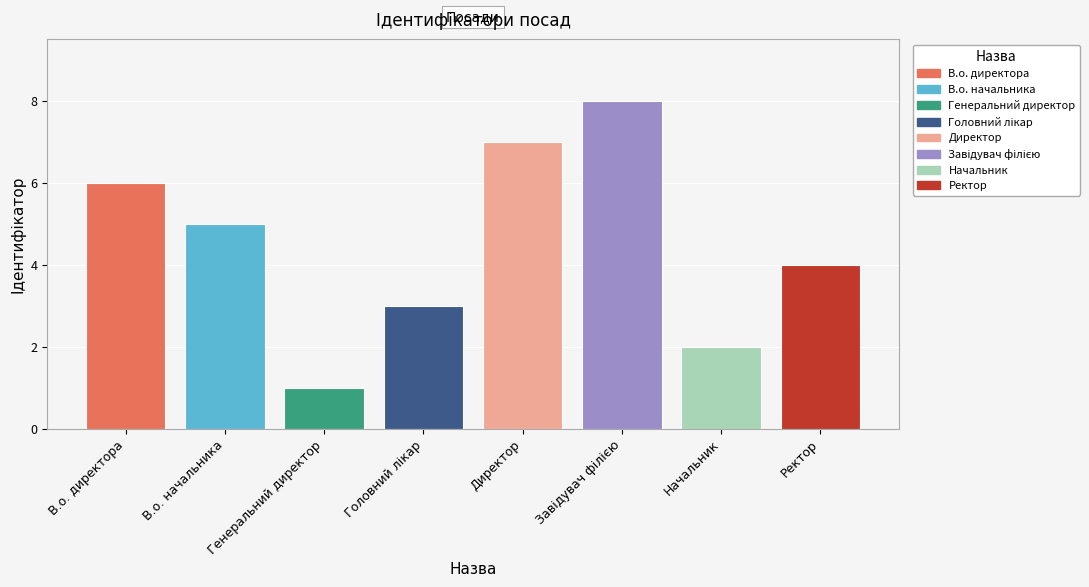

Where is the data nearest to the value 4?

Ректор